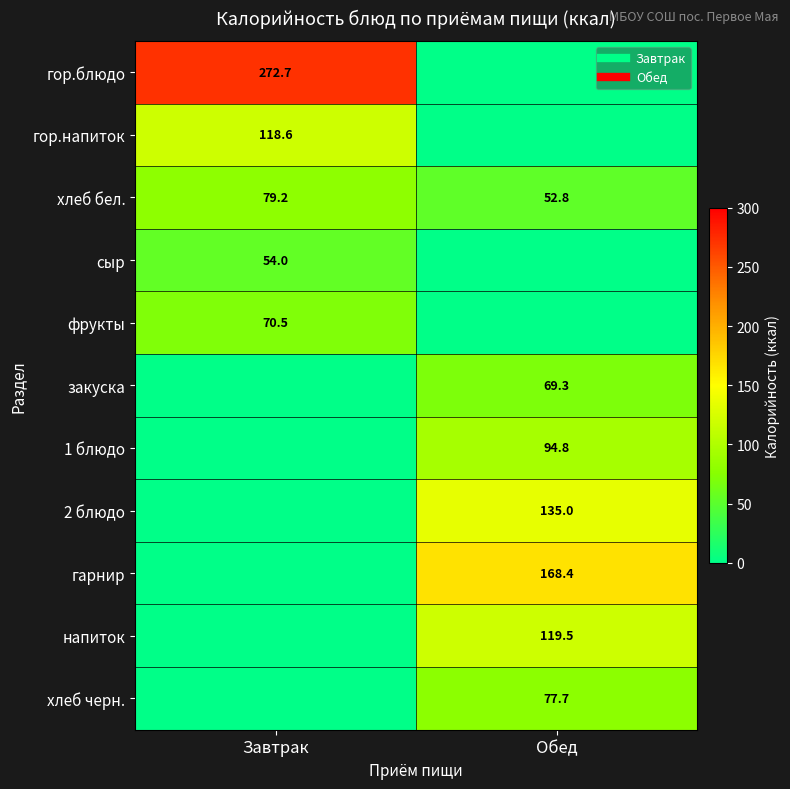

What is the sum of all гарнир values?

168.4